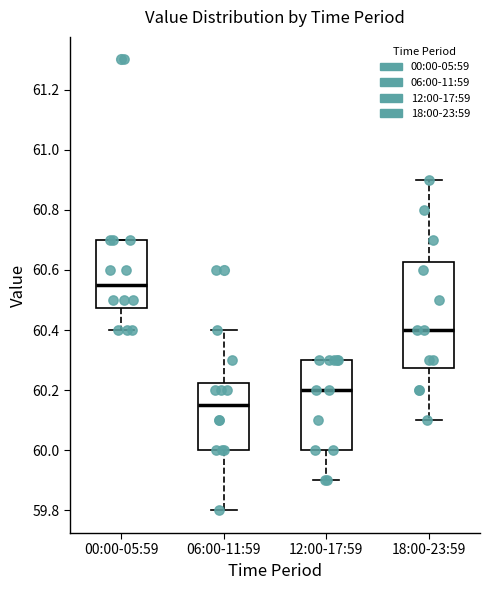

Which box's median line is the highest?

00:00-05:59